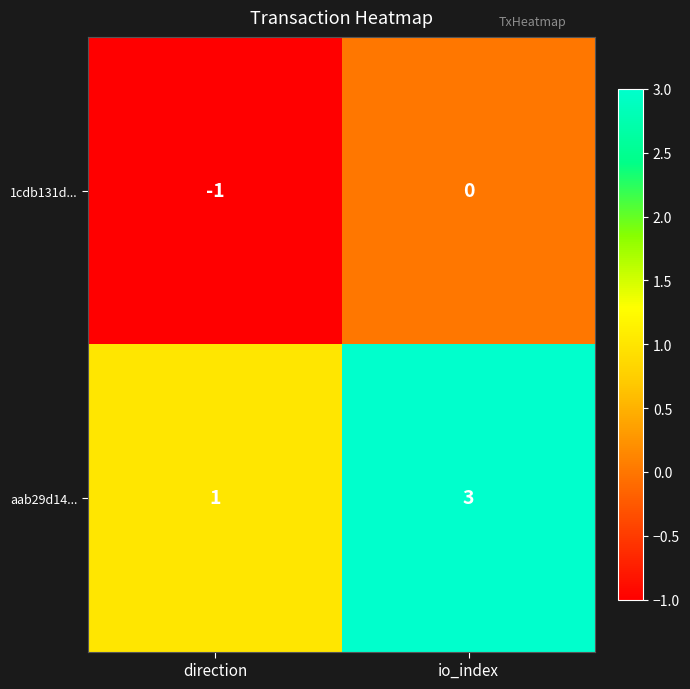

Which series has the largest range (max minus min)?

aab29d14...